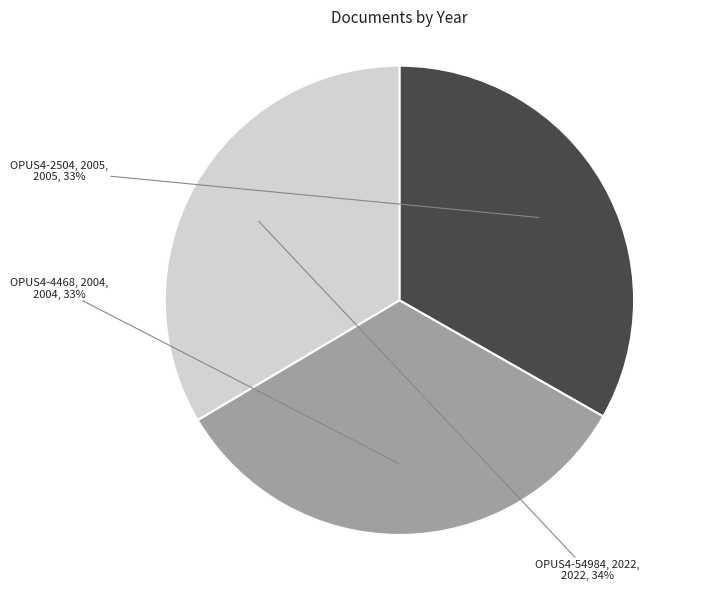

To the nearest percent, what is the average slice percentage?

33%